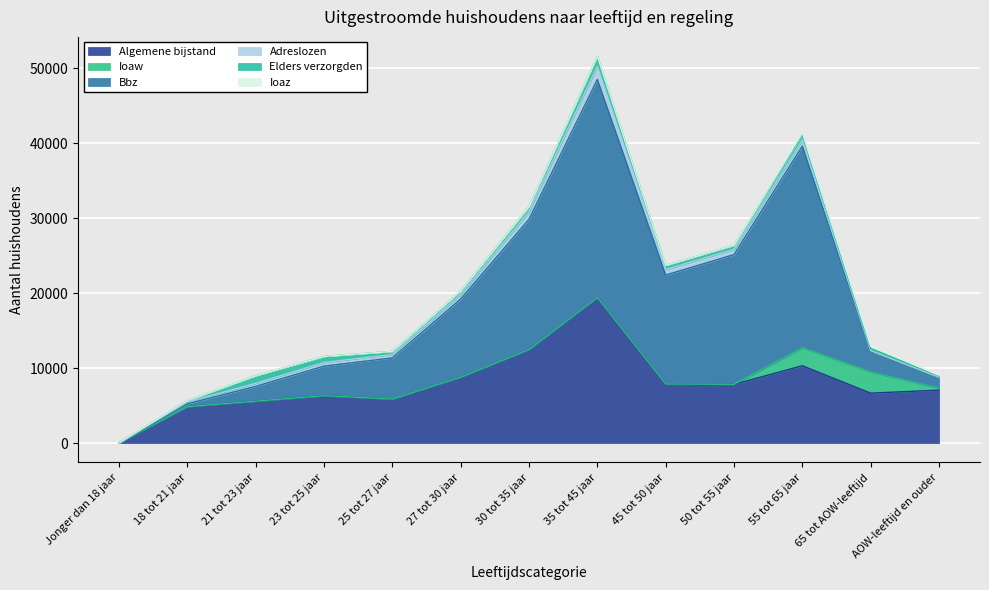

How many data points does each series have?

13